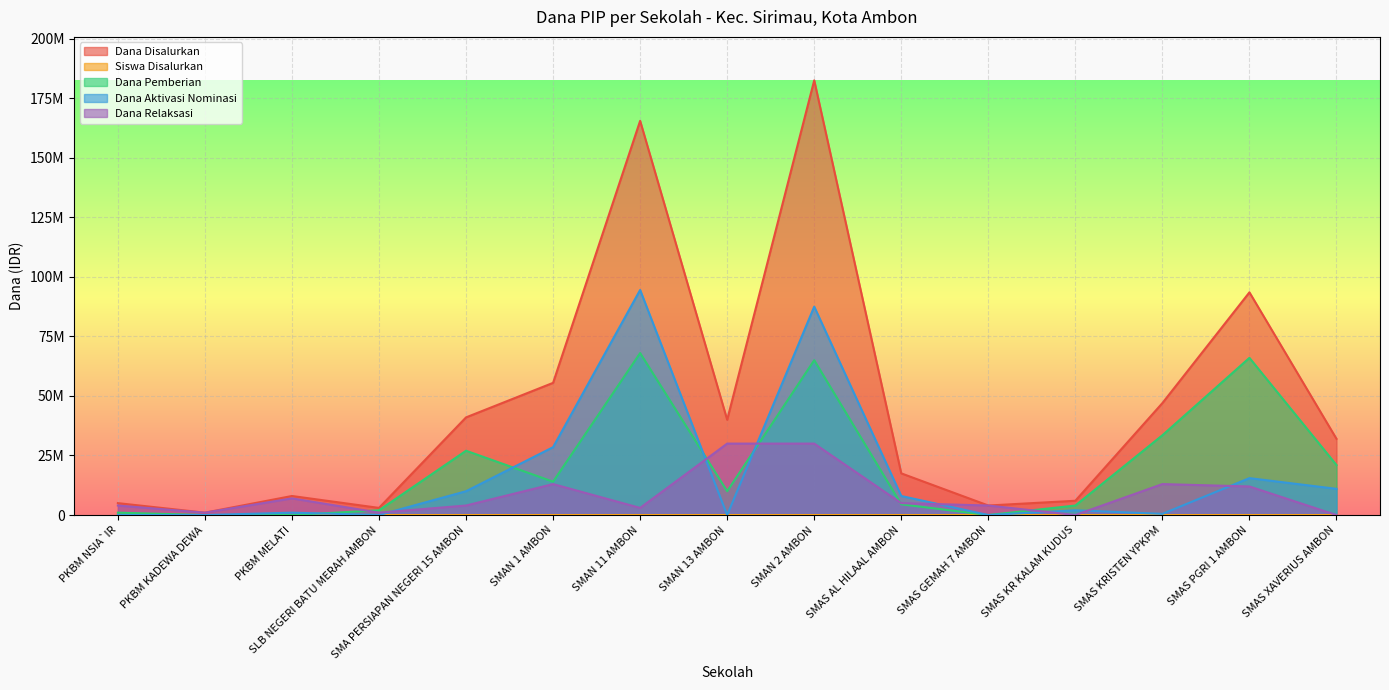

What are all the series names shown in the legend?

Dana Disalurkan, Siswa Disalurkan, Dana Pemberian, Dana Aktivasi Nominasi, Dana Relaksasi